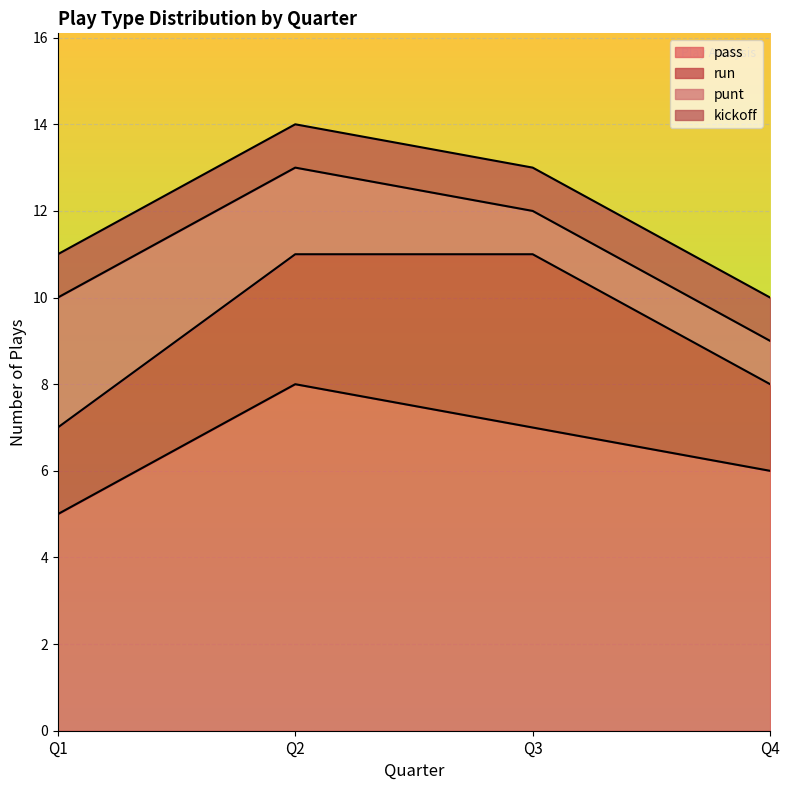

True or false: kickoff and pass cross at least once.

False